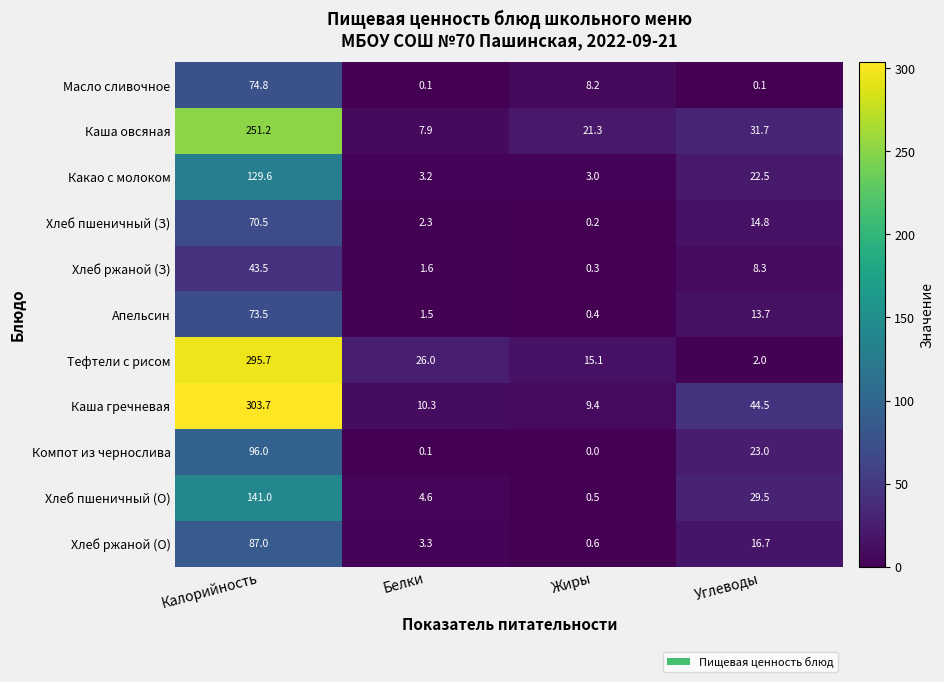

Is it true that Хлеб пшеничный (О) equals 3.1 at Белки?

False